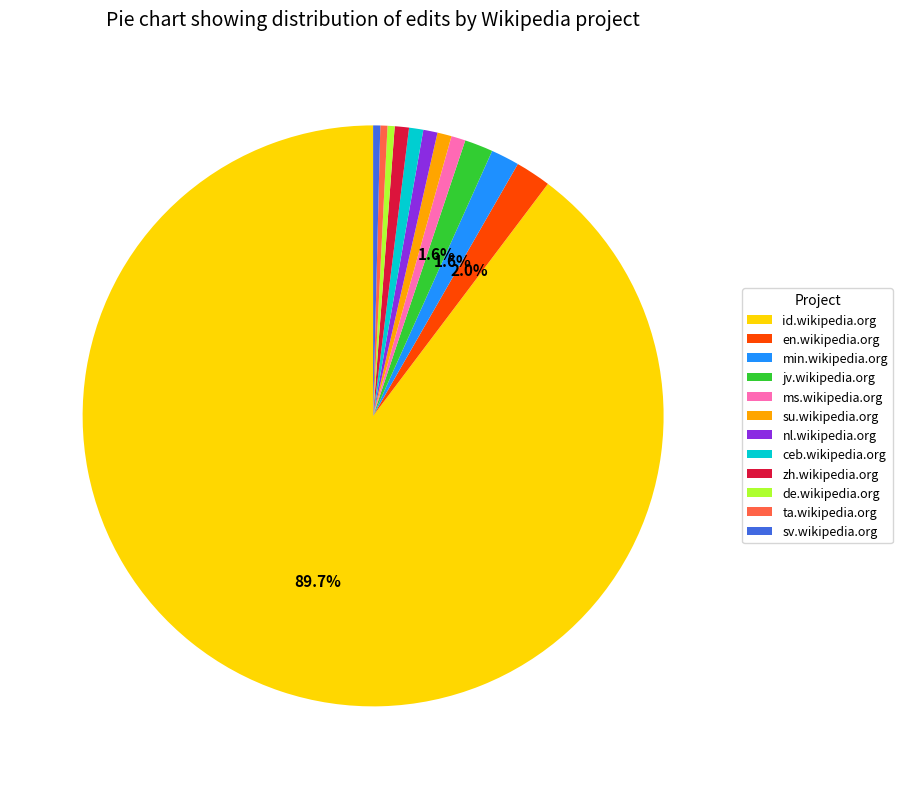

Which slice represents more than half of the pie?

id.wikipedia.org